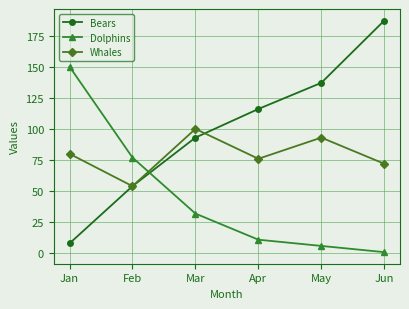

True or false: Dolphins and Whales cross at least once.

True